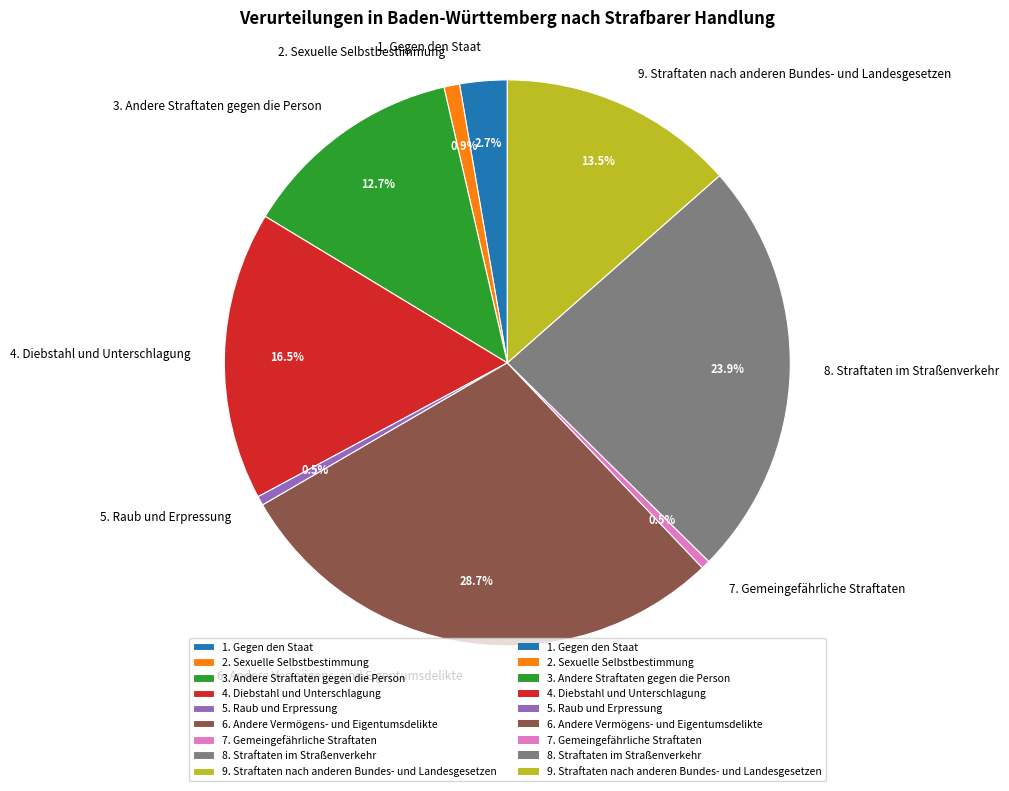

Between 7. Gemeingefährliche Straftaten and 6. Andere Vermögens- und Eigentumsdelikte, which is larger?

6. Andere Vermögens- und Eigentumsdelikte